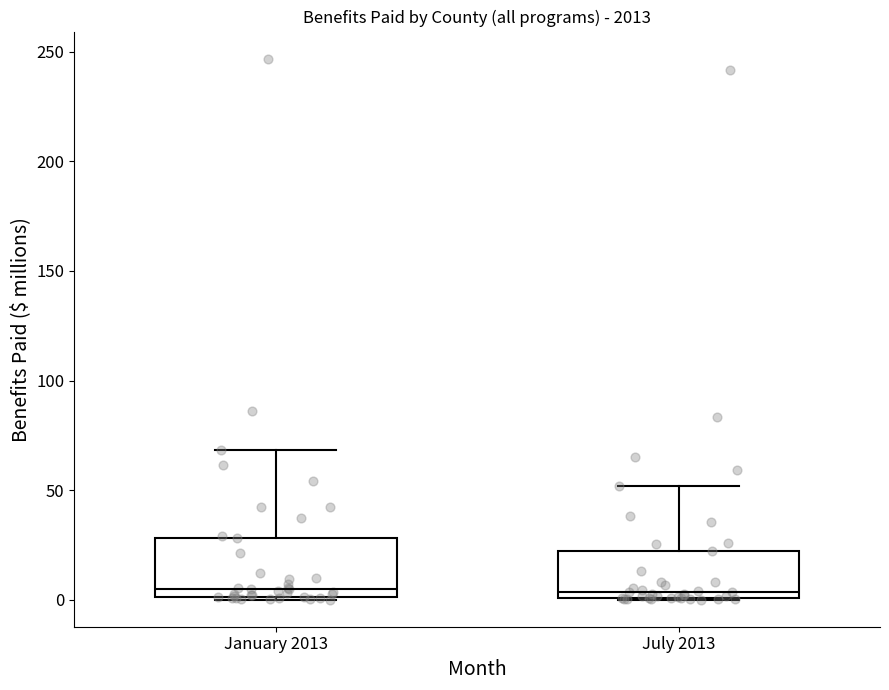

Comparing the boxes themselves (not the whiskers), which one is the tallest?

January 2013